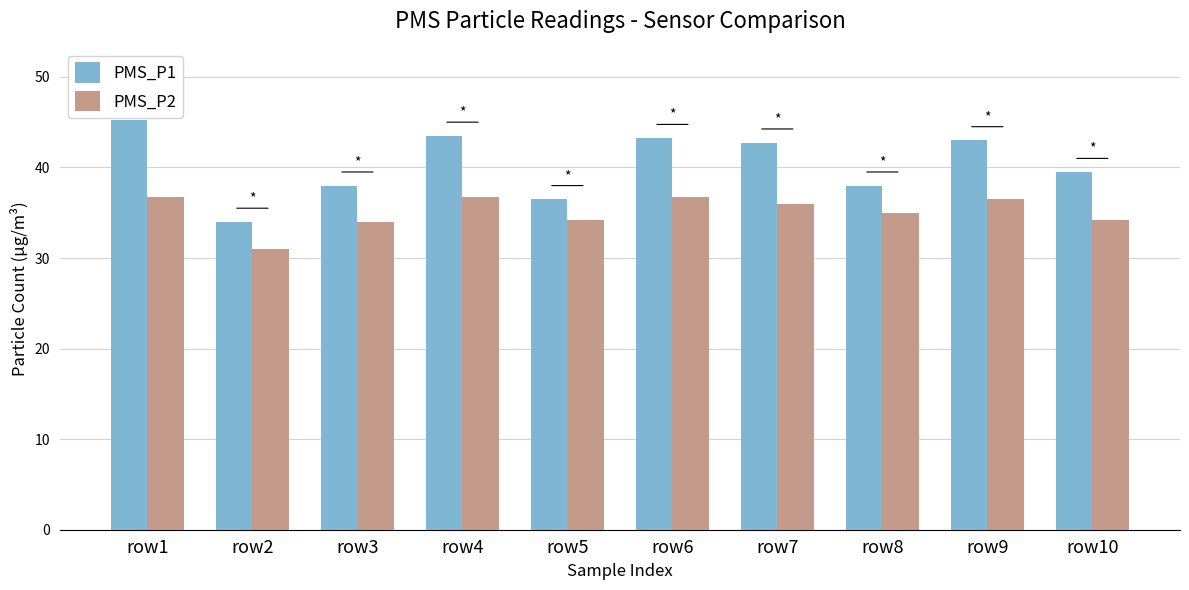

What value does the PMS_P1 series have at row7?

42.8